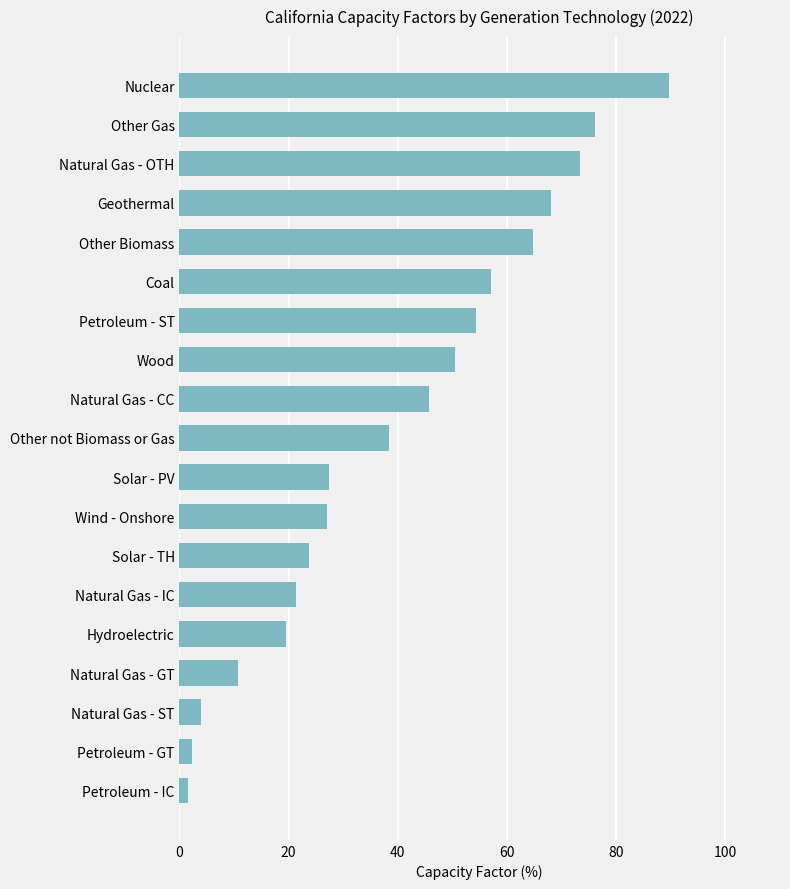

What is the change in value from Natural Gas - OTH to Other Biomass?

-8.5